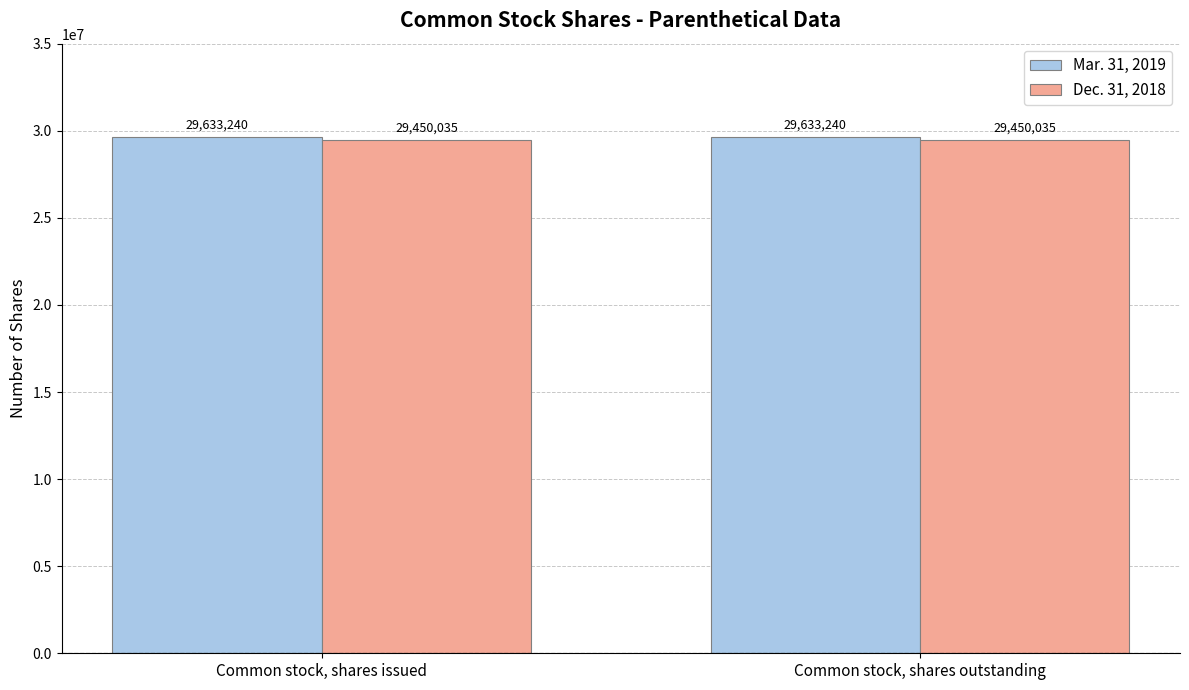

What value does the Mar. 31, 2019 series have at Common stock, shares issued?

29633240